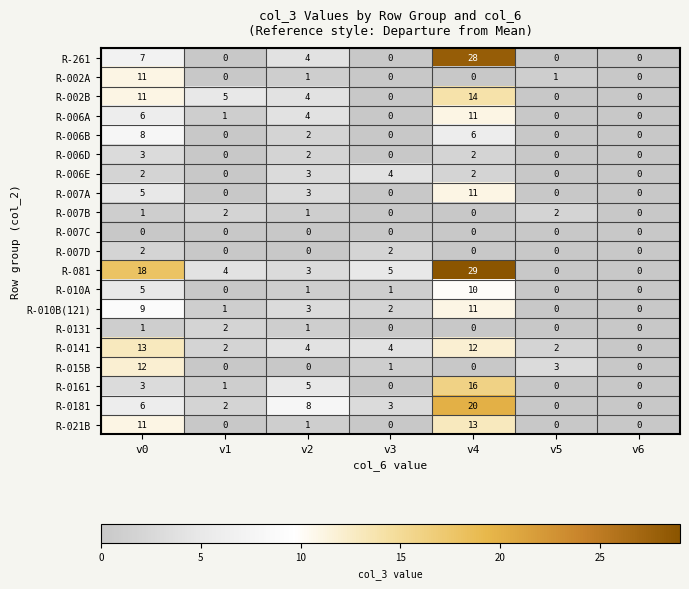

At which category is the sum across all series the highest?

v4